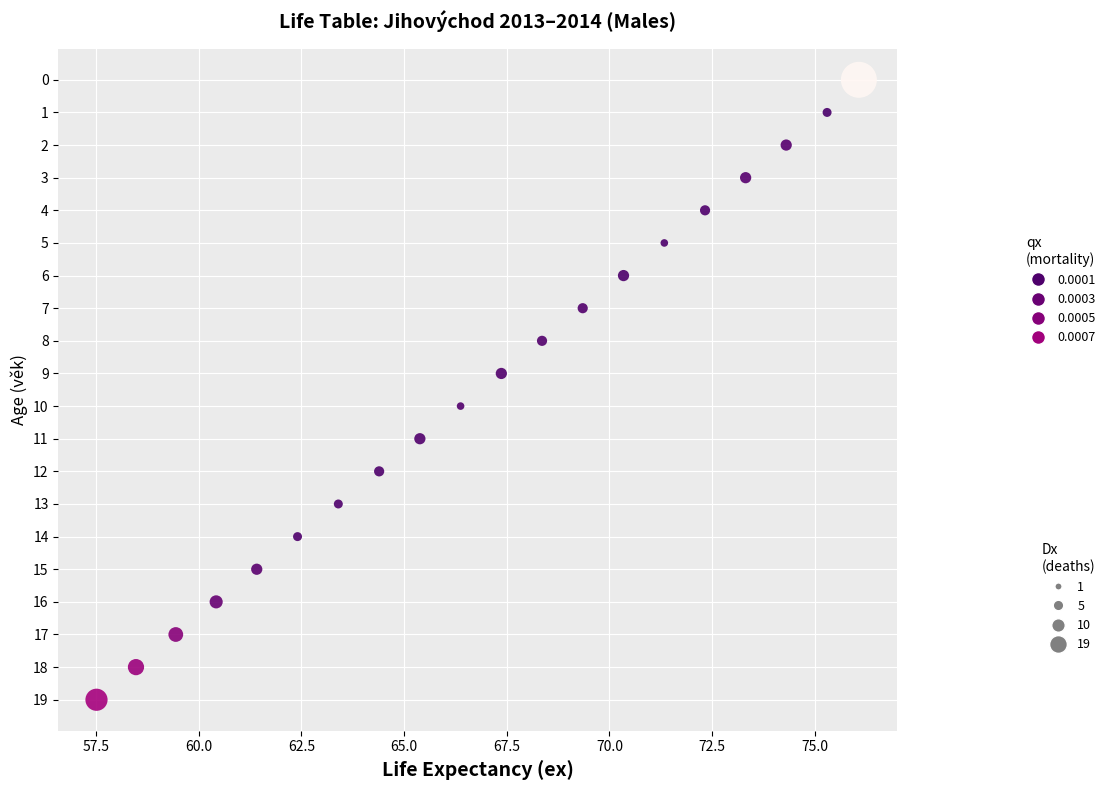

What is the range of Y values (max minus min)?

19